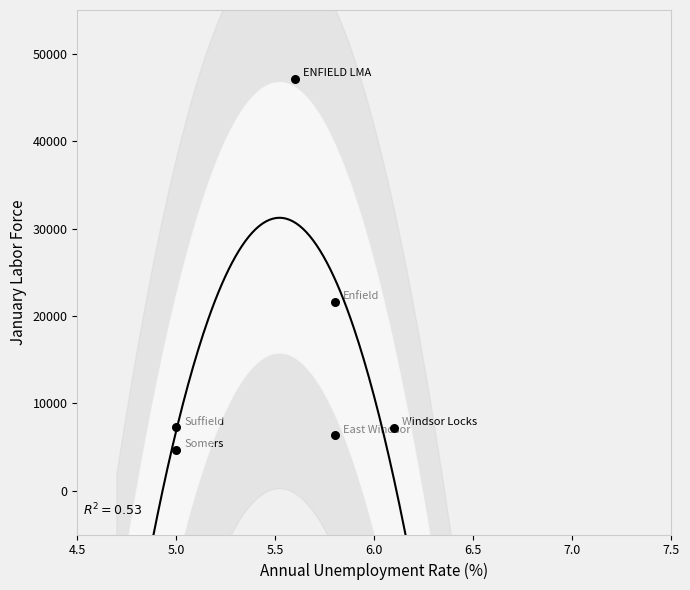

What is the range of Y values (max minus min)?

42445